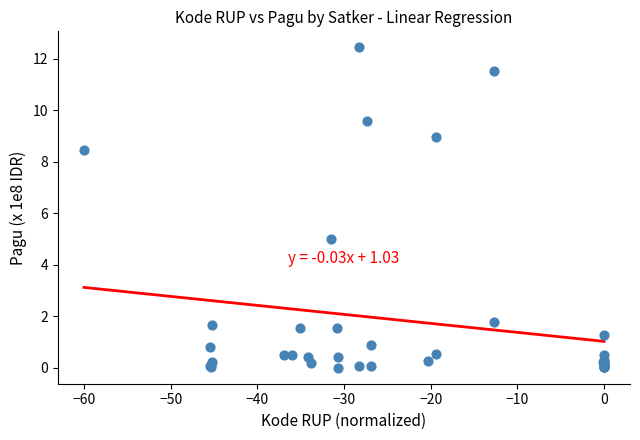

What Y value in the scatter plot is closest to 6?

5.0